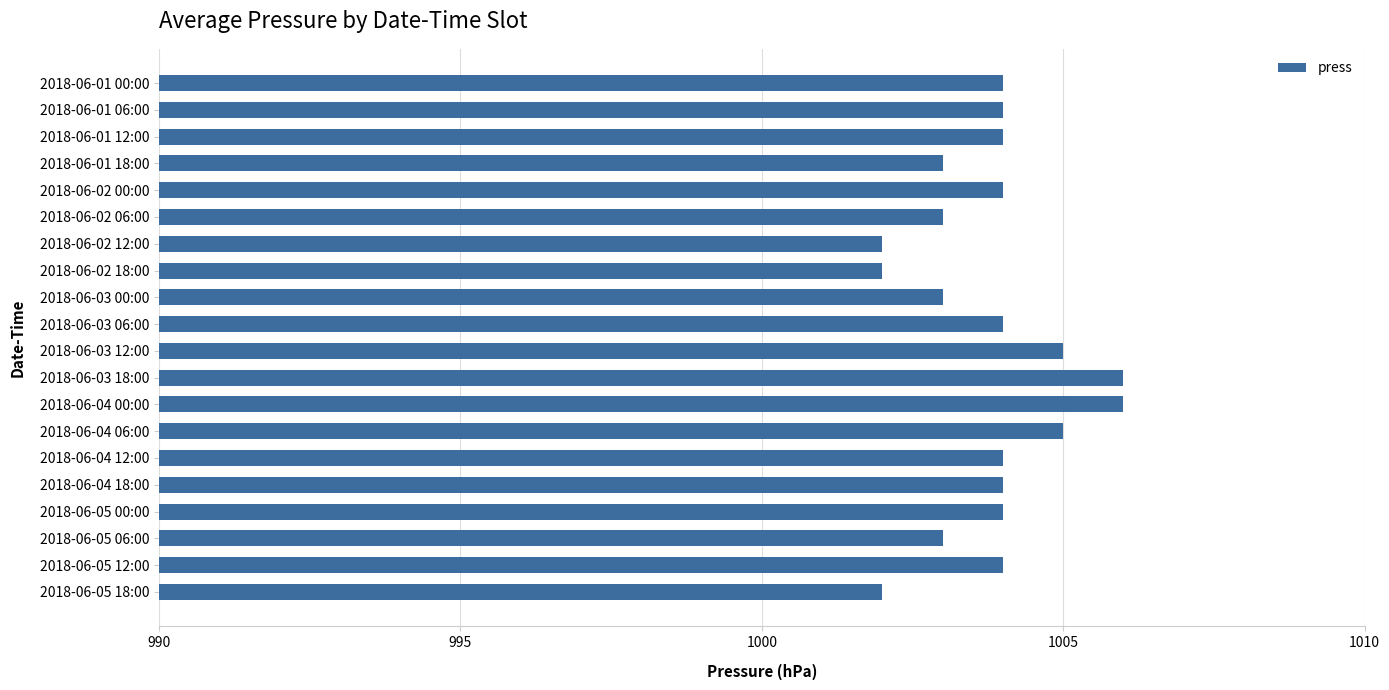

Reading bottom to top, list all the values displayed in this chart.

2018-06-05 18:00=1002	2018-06-05 12:00=1004	2018-06-05 06:00=1003	2018-06-05 00:00=1004	2018-06-04 18:00=1004	2018-06-04 12:00=1004	2018-06-04 06:00=1005	2018-06-04 00:00=1006	2018-06-03 18:00=1006	2018-06-03 12:00=1005	2018-06-03 06:00=1004	2018-06-03 00:00=1003	2018-06-02 18:00=1002	2018-06-02 12:00=1002	2018-06-02 06:00=1003	2018-06-02 00:00=1004	2018-06-01 18:00=1003	2018-06-01 12:00=1004	2018-06-01 06:00=1004	2018-06-01 00:00=1004